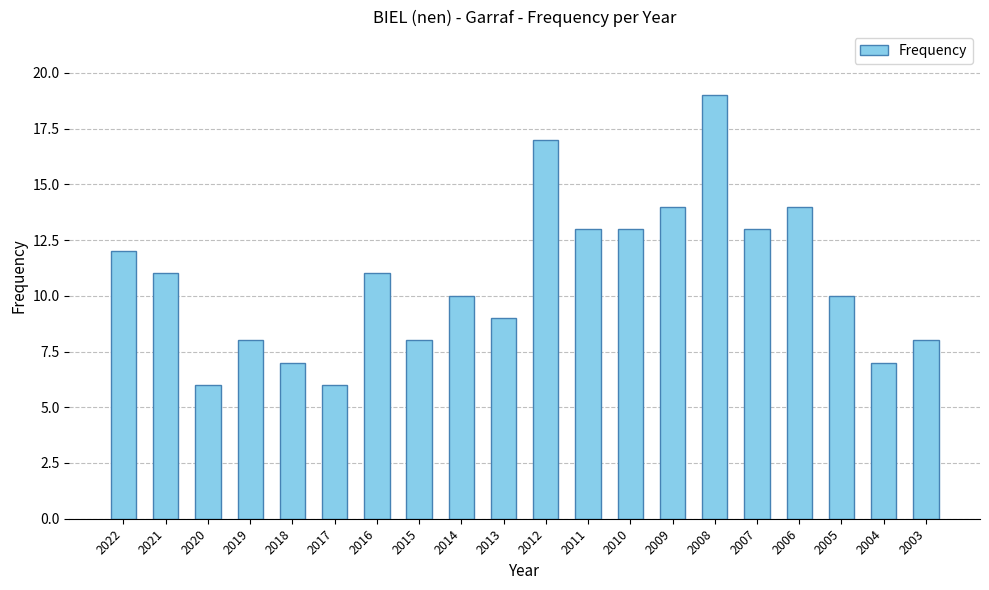

The chart shows a value of 2 at 2013. True or false?

False